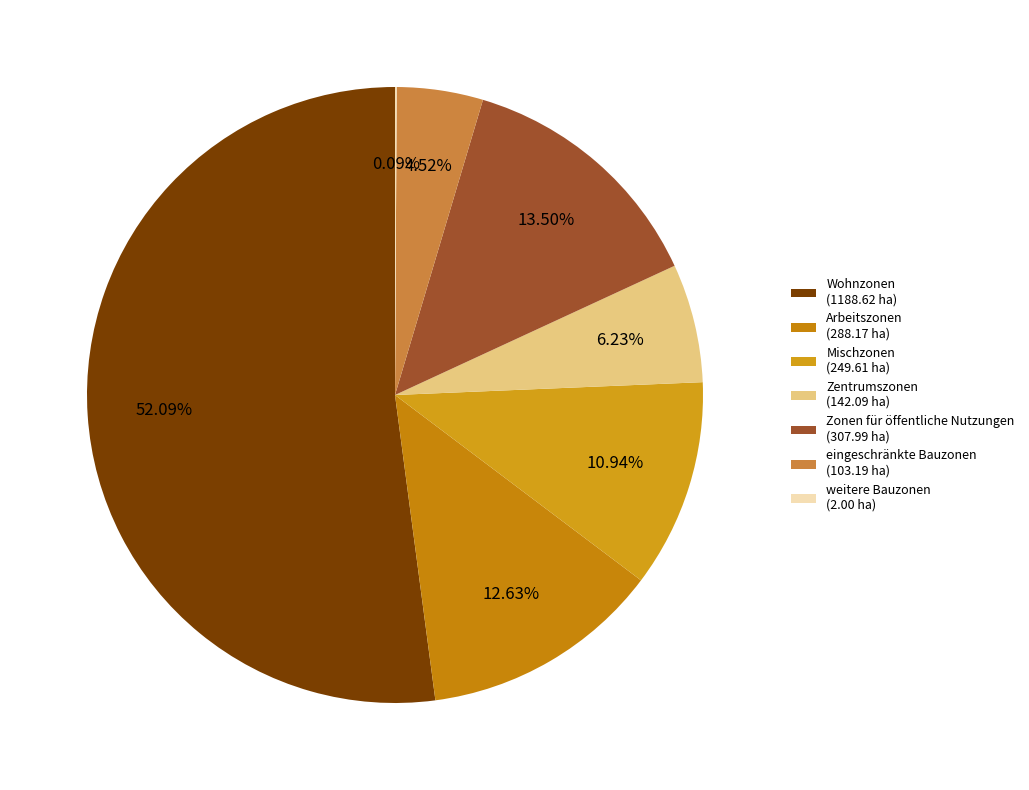

Which category has the biggest portion of the pie?

Wohnzonen